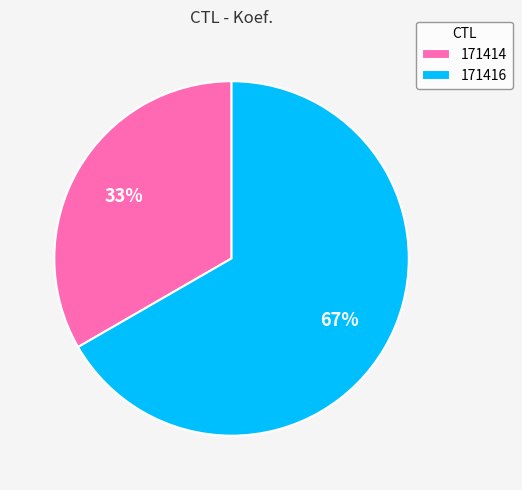

To the nearest percent, what portion does 171414 represent?

33%